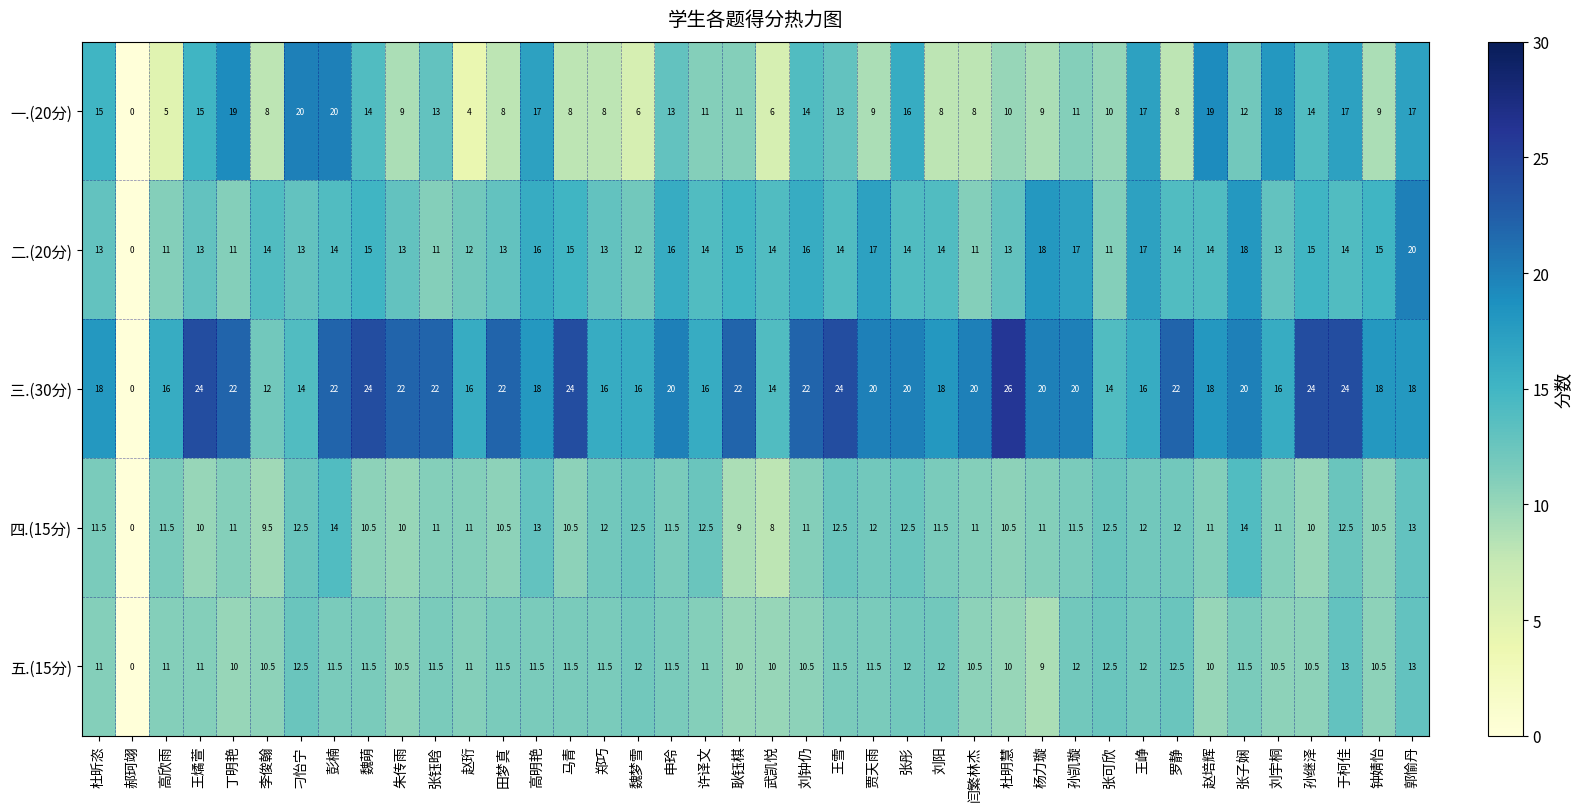

At which label is 五.(15分) closest to 6?

杨力璇